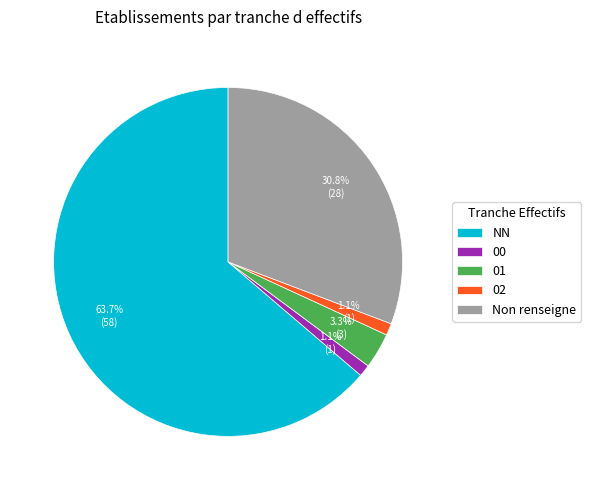

To the nearest percent, what portion does 00 represent?

1%